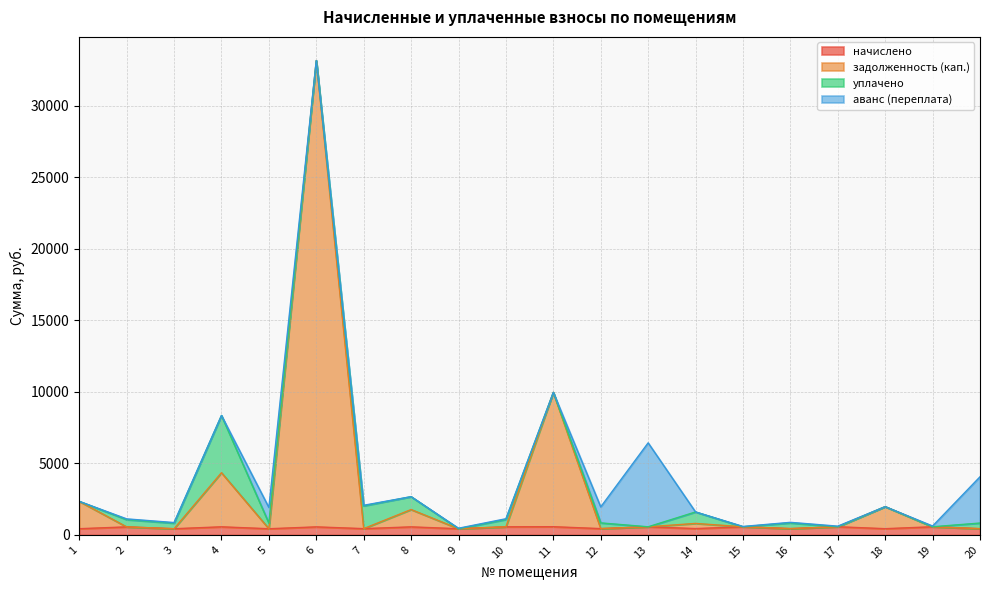

What is the spread (max minus min) of values at 1?

1911.1